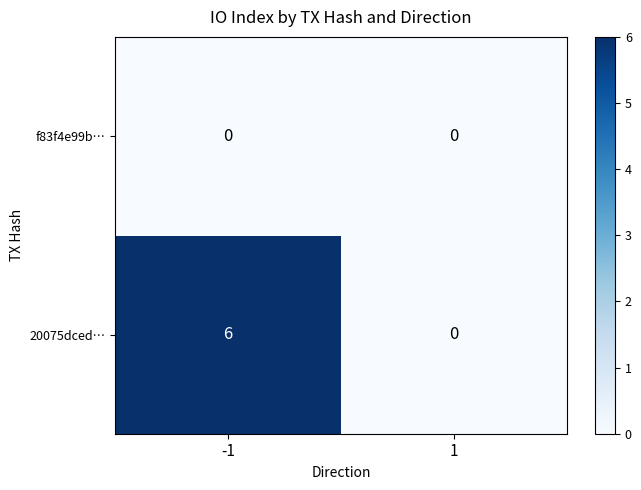

Reading left to right, transcribe all the data shown in this chart.

f83f4e99b…: 0	0
20075dced…: 6	0